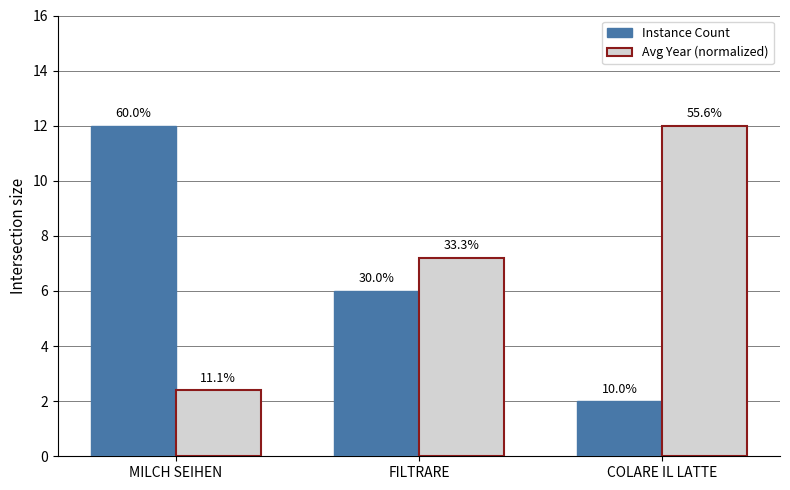

Is it true that Instance Count equals 2.0 at COLARE IL LATTE?

True